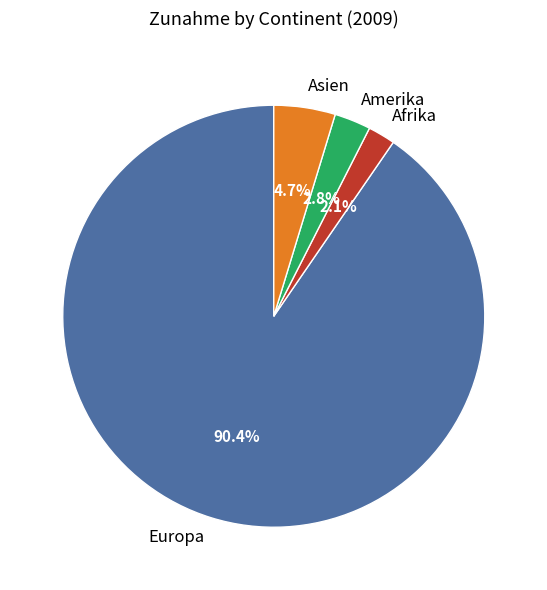

What is the ratio of the value at Afrika to the value at Amerika?

0.8